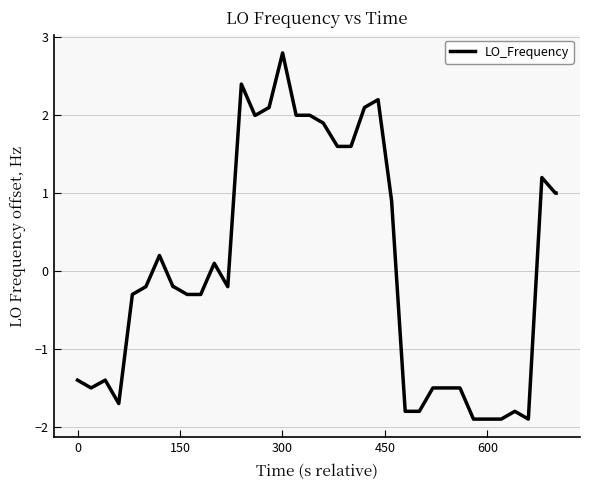

What is the difference between the maximum and minimum values?

4.7